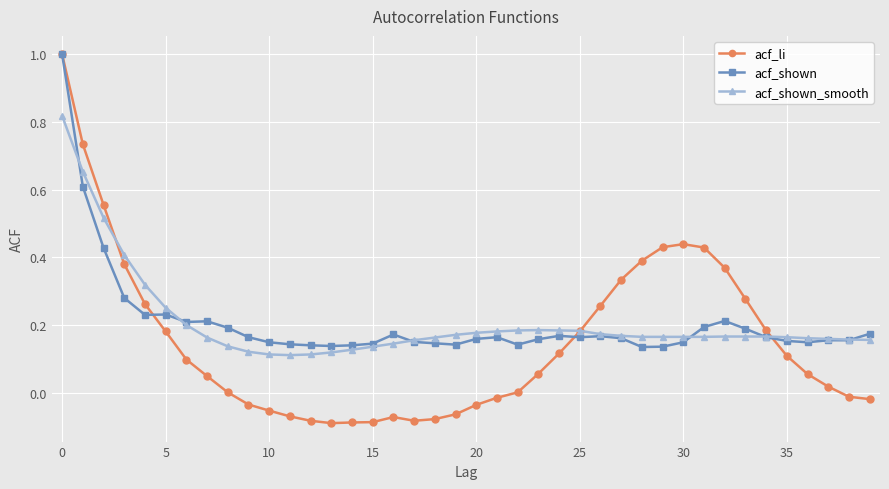

Which series has the widest spread of values?

acf_li